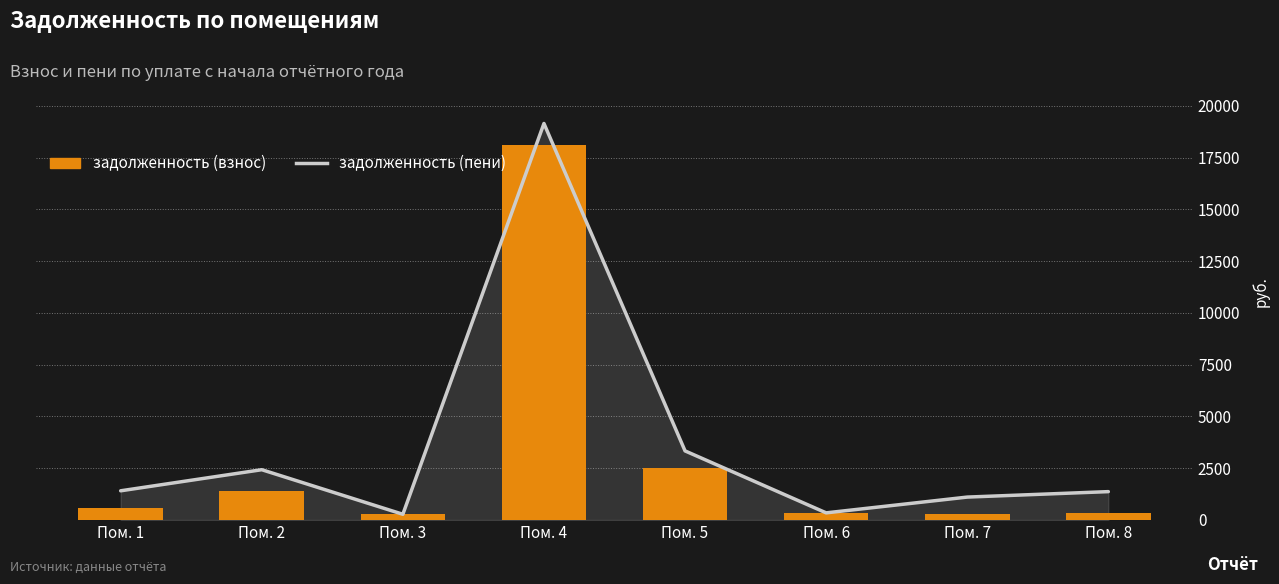

True or false: задолженность (взнос) has a value of 25283.5 at Пом. 4.

False